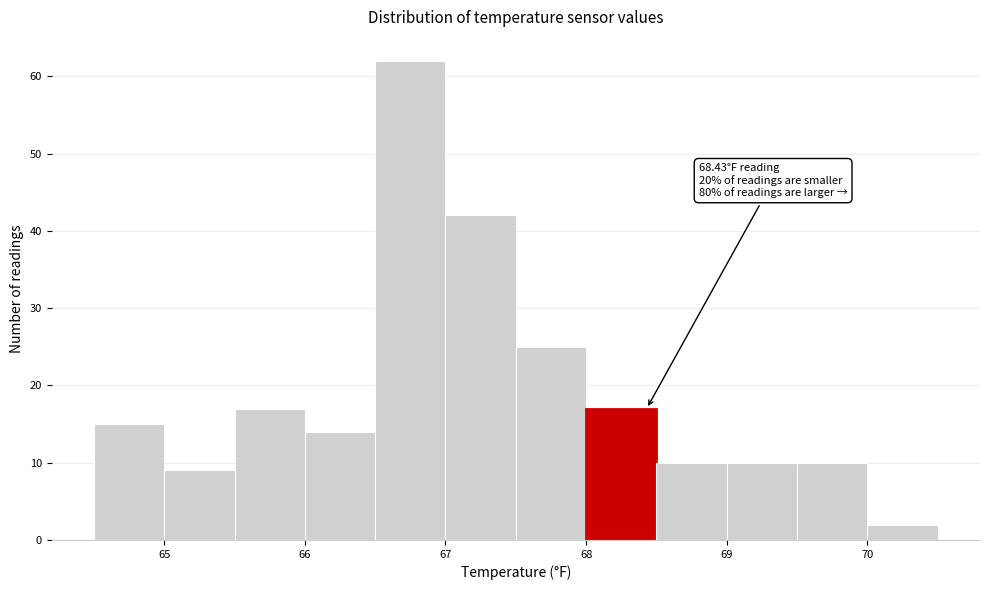

Which range on the x-axis has the tallest bar?

66.5 to 67.0